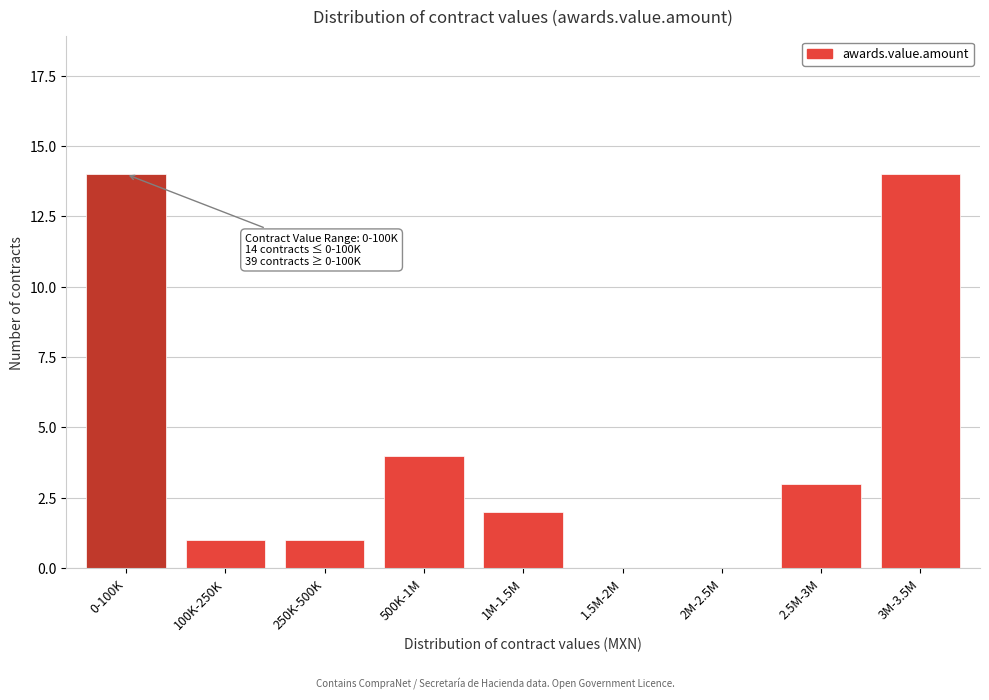

Reading right to left, transcribe all the data shown in this chart.

3M-3.5M=14	2.5M-3M=3	2M-2.5M=0	1.5M-2M=0	1M-1.5M=2	500K-1M=4	250K-500K=1	100K-250K=1	0-100K=14